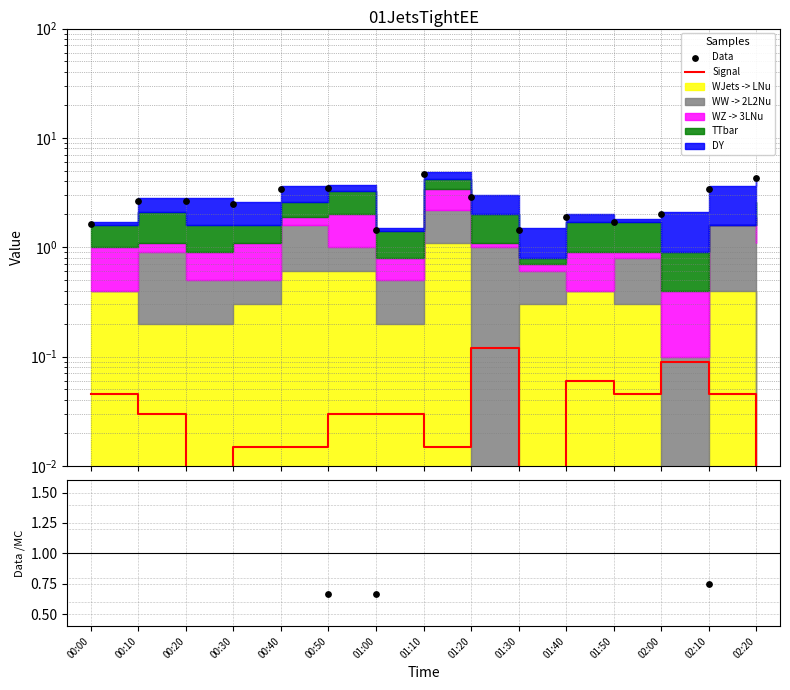

Which series has the largest total across all categories?

Data